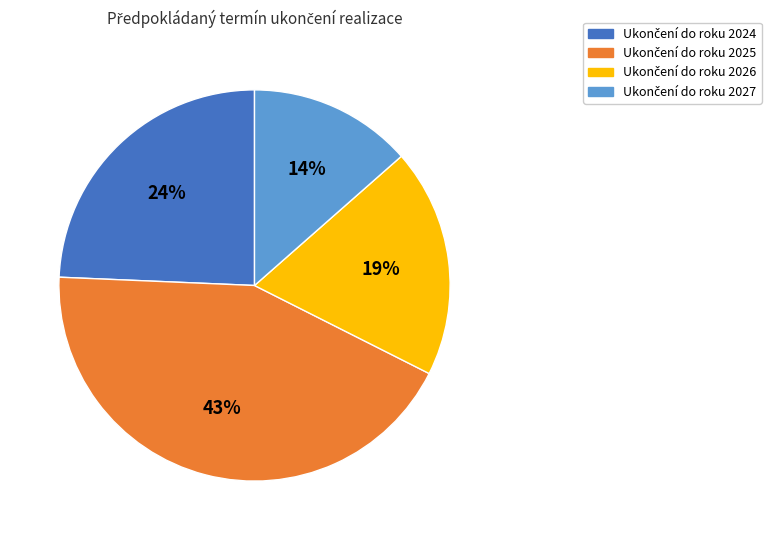

Does any single category account for the majority?

No